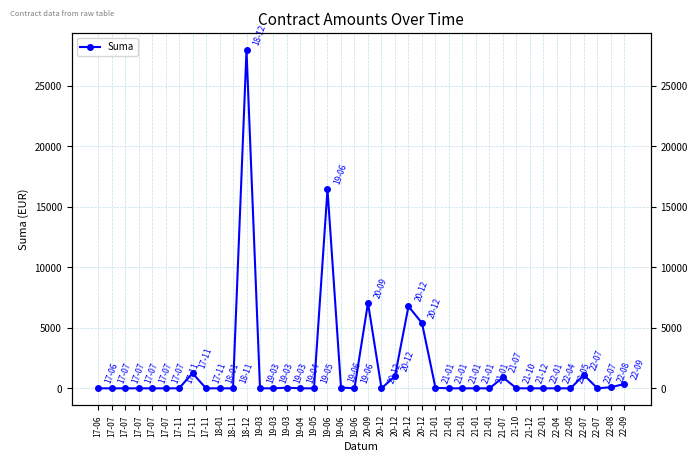

What is the value of the 28th point from the left?

38.6